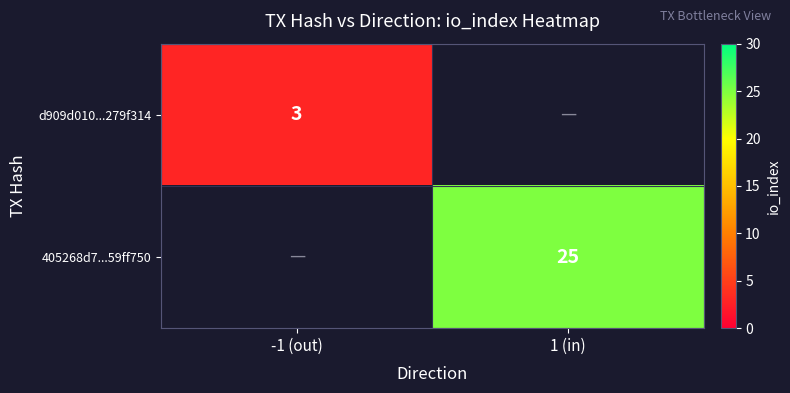

What is the maximum value shown in the chart?

25.0